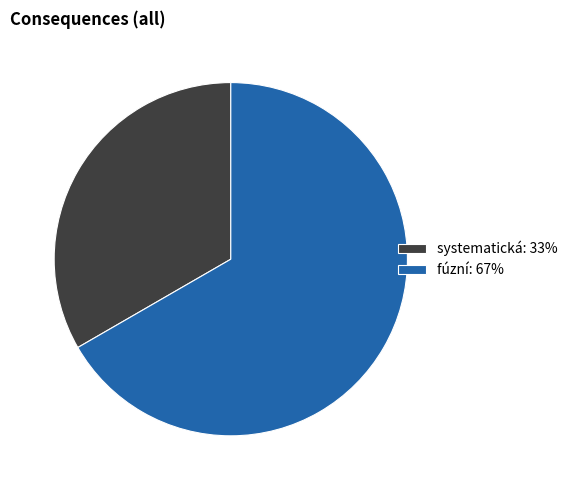

What is the smallest slice in the pie chart?

systematická